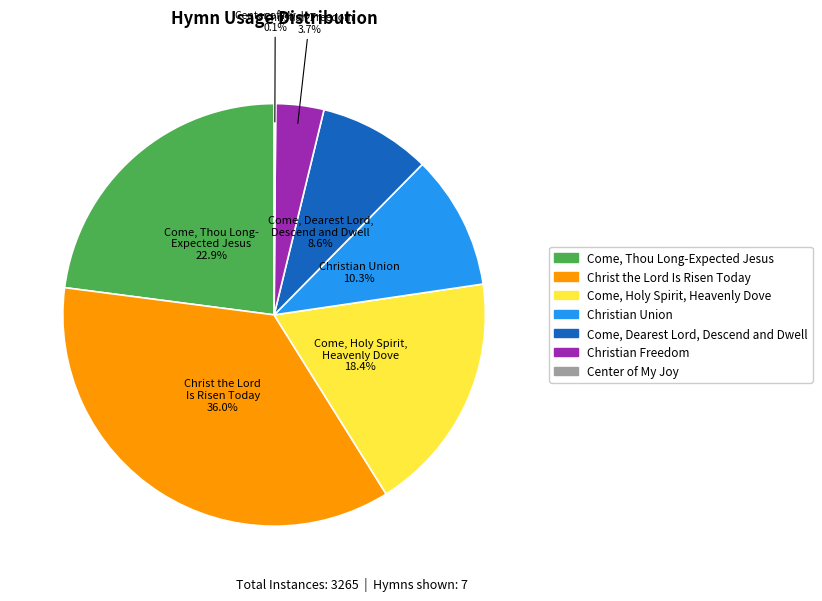

To the nearest percent, what percentage of the pie is Christ the Lord Is Risen Today?

36%